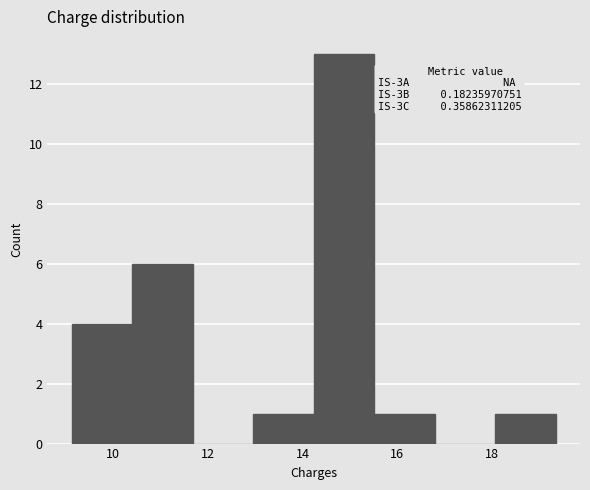

Which range on the x-axis has the tallest bar?

14.2 to 15.6